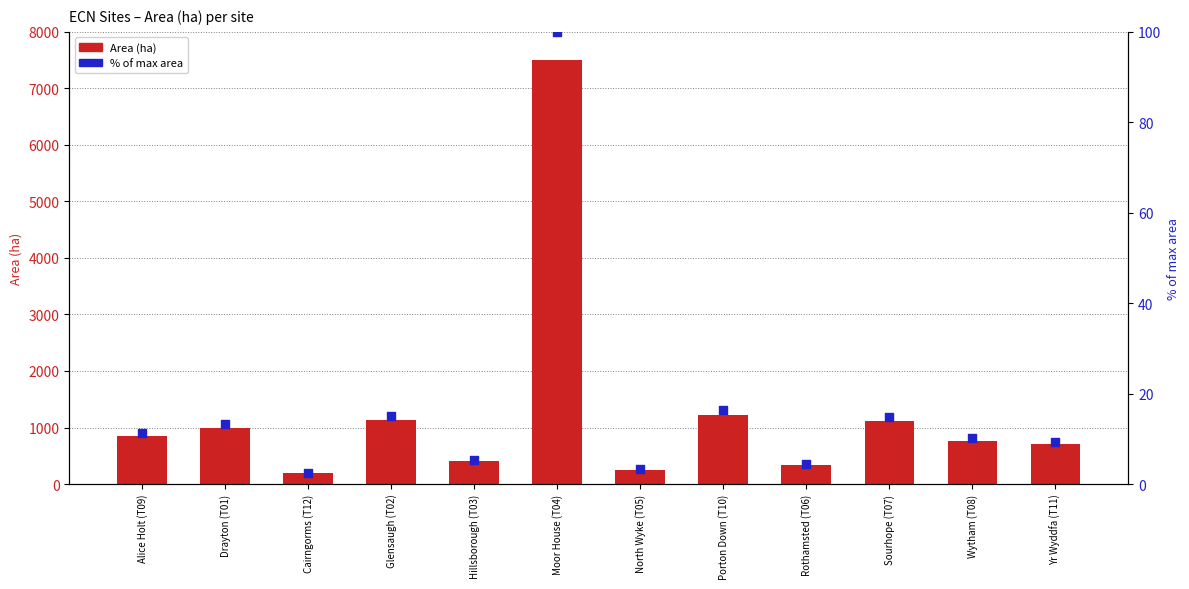

Which series contains the highest Y value?

Area (ha)